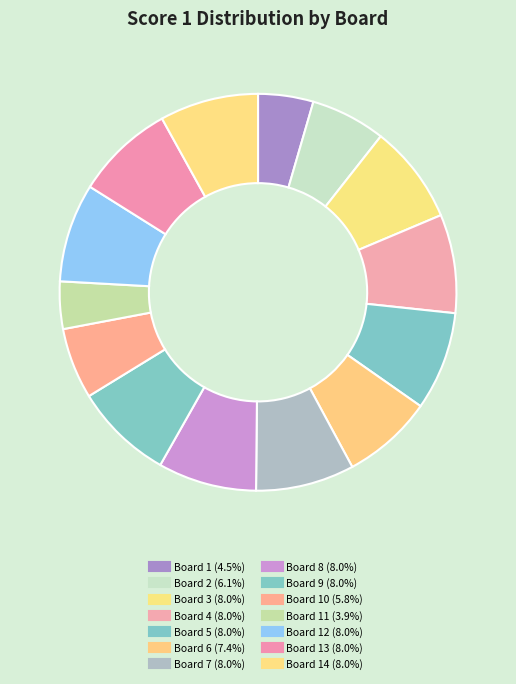

How many segments does this pie chart have?

14